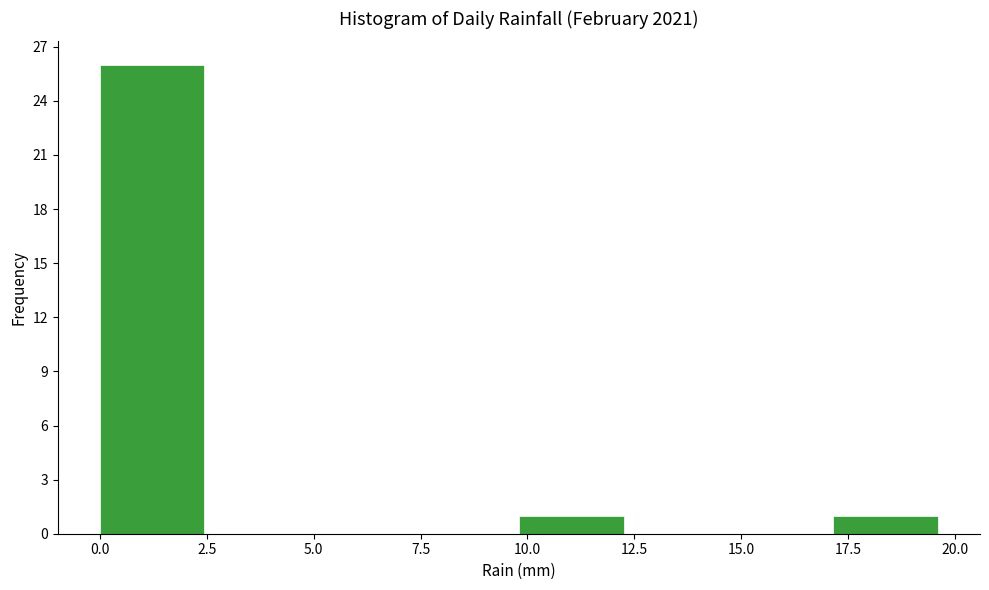

Over which range of the x-axis is the bar tallest?

0.00 to 2.45